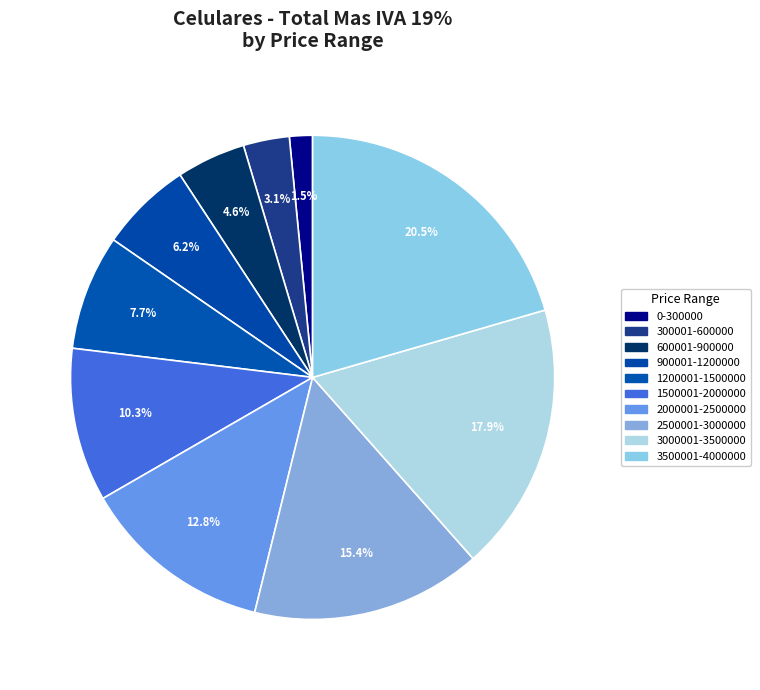

How many slices are in this pie chart?

10